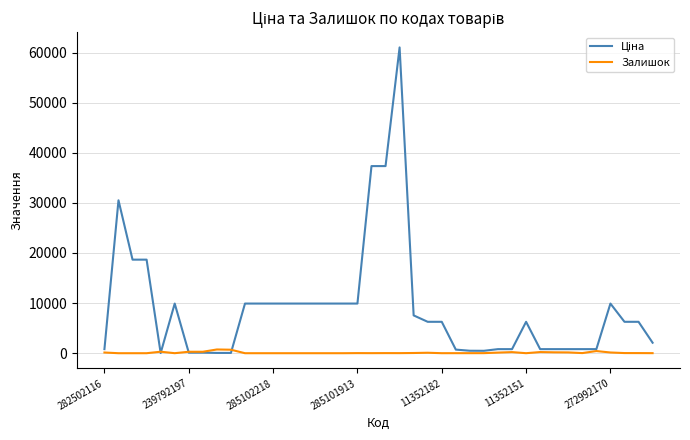

How many lines are shown in the chart?

2